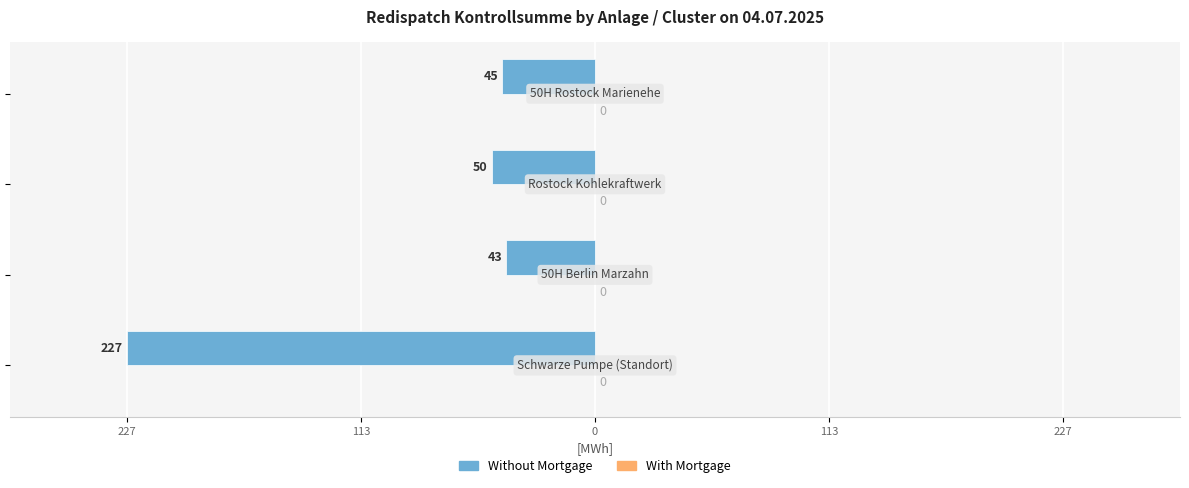

What is the minimum value shown in the chart?

-227.0